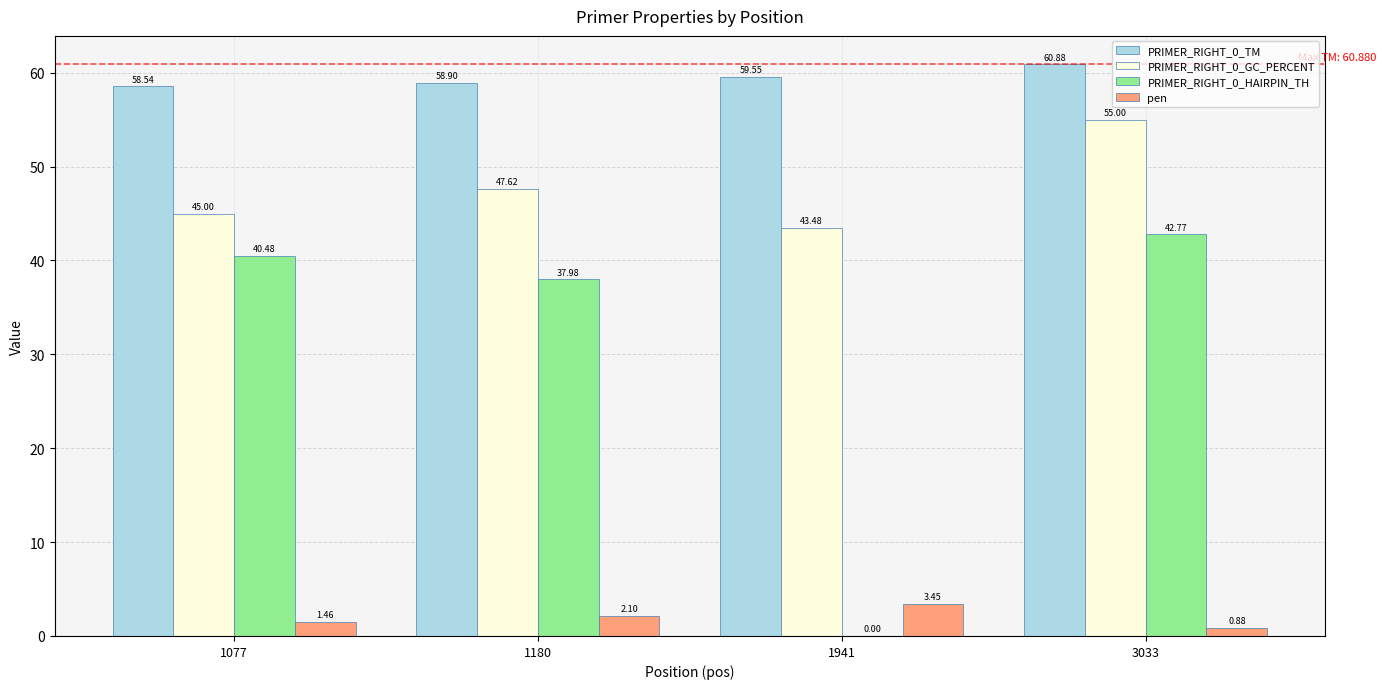

Count the PRIMER_RIGHT_0_TM values in the range 58 to 60.

3